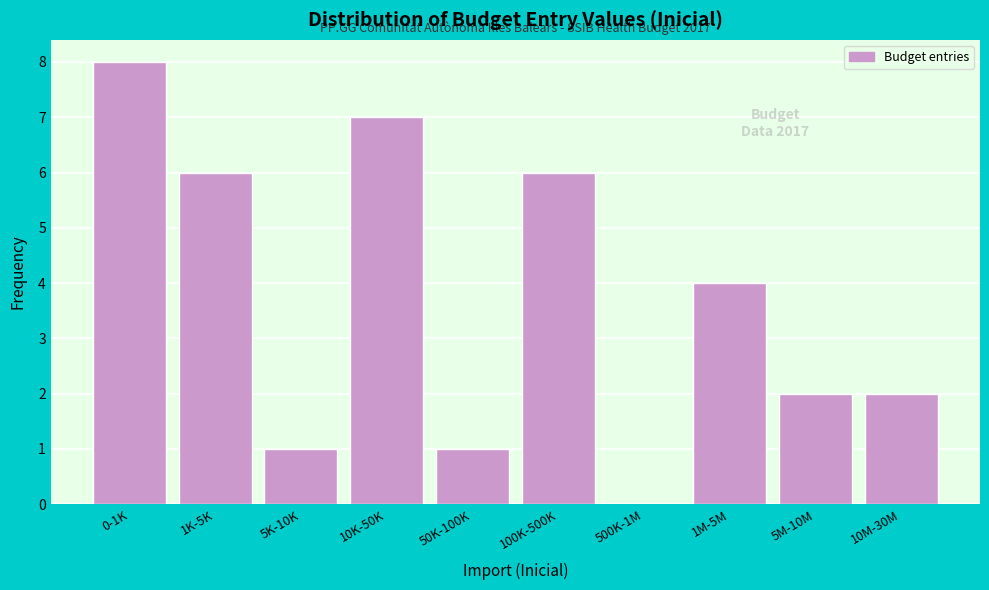

Reading left to right, extract all data points from this chart.

0-1K=8	1K-5K=6	5K-10K=1	10K-50K=7	50K-100K=1	100K-500K=6	500K-1M=0	1M-5M=4	5M-10M=2	10M-30M=2